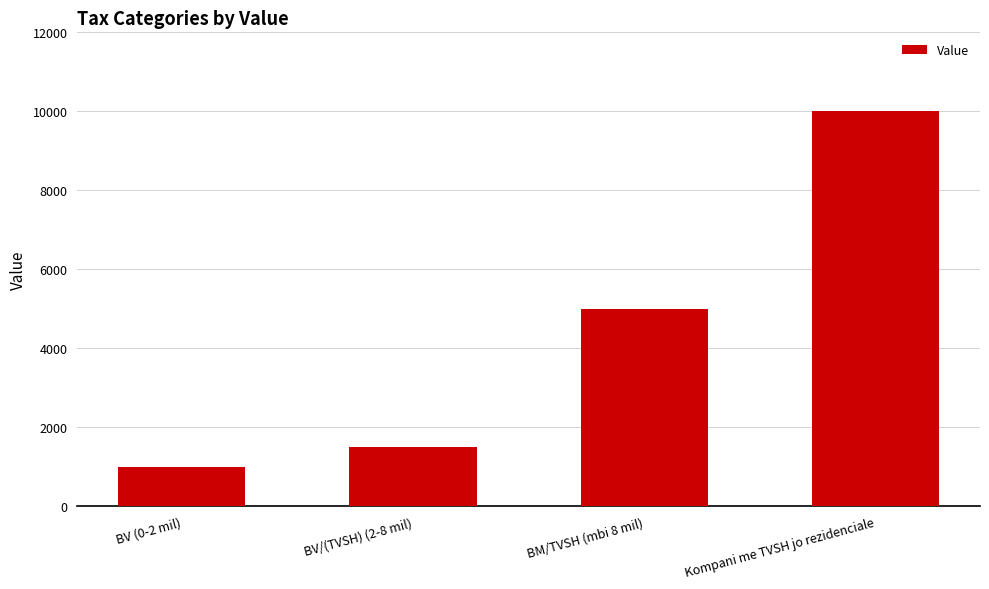

True or false: the data shows 1893 at BM/TVSH (mbi 8 mil).

False